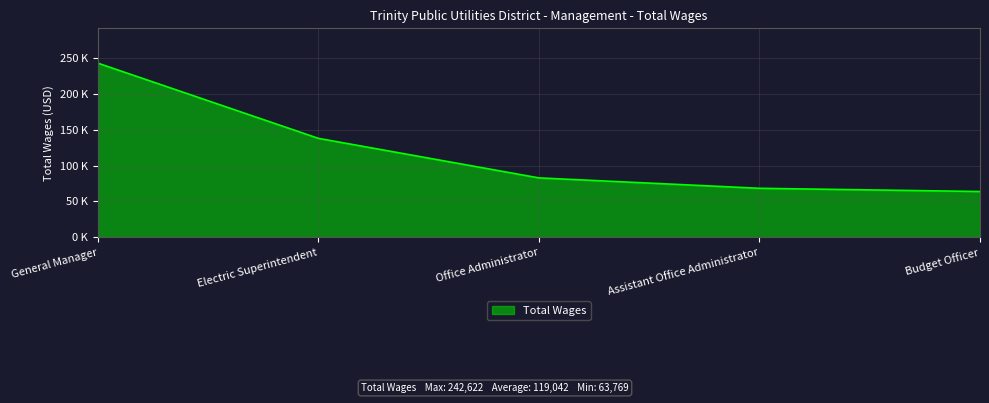

True or false: the data shows 125266 at Office Administrator.

False